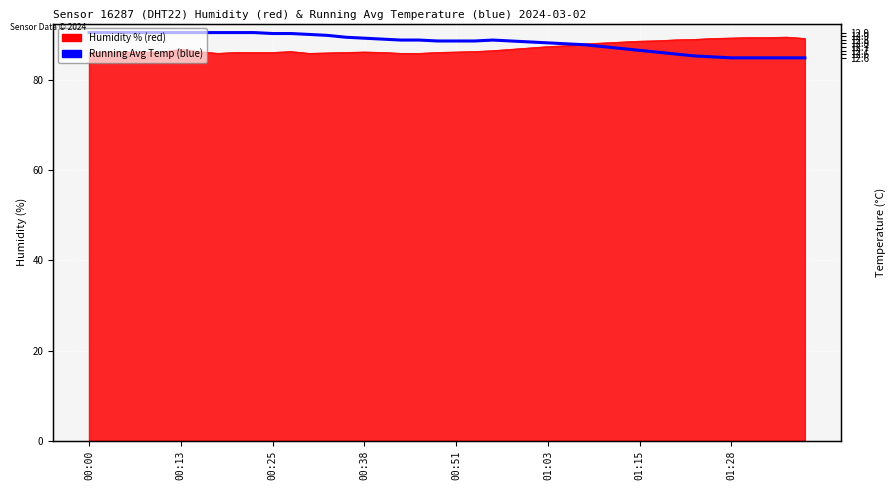

True or false: the data has more than 2 interior local peaks.

False